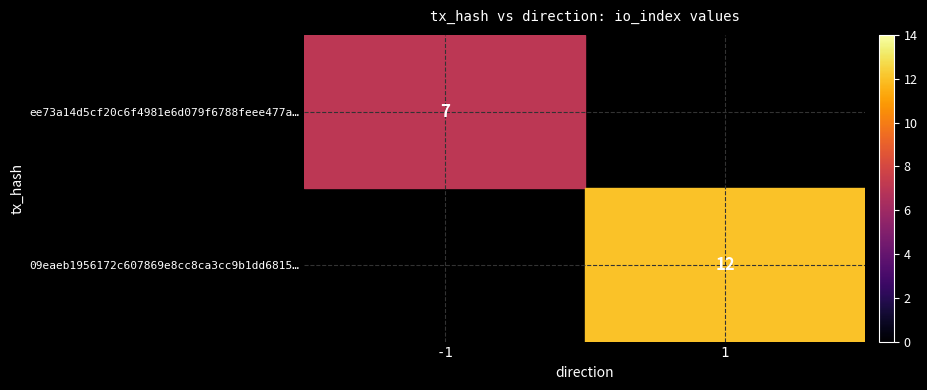

Rank the series by their maximum value, from lowest to highest.

ee73a14d5cf20c6f4981e6d079f6788feee477a, 09eaeb1956172c607869e8cc8ca3cc9b1dd6815